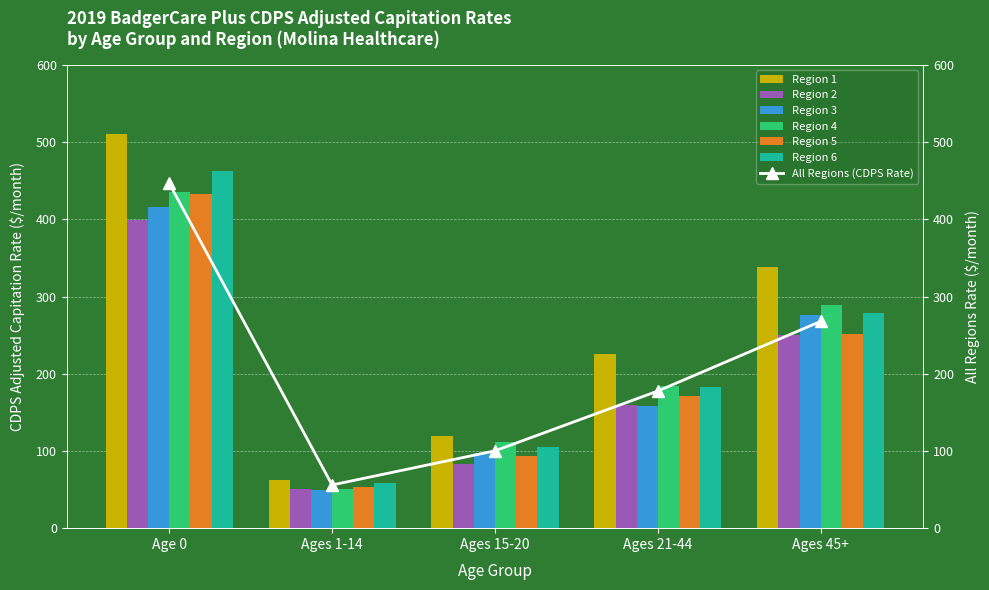

Does the chart contain any negative values?

No